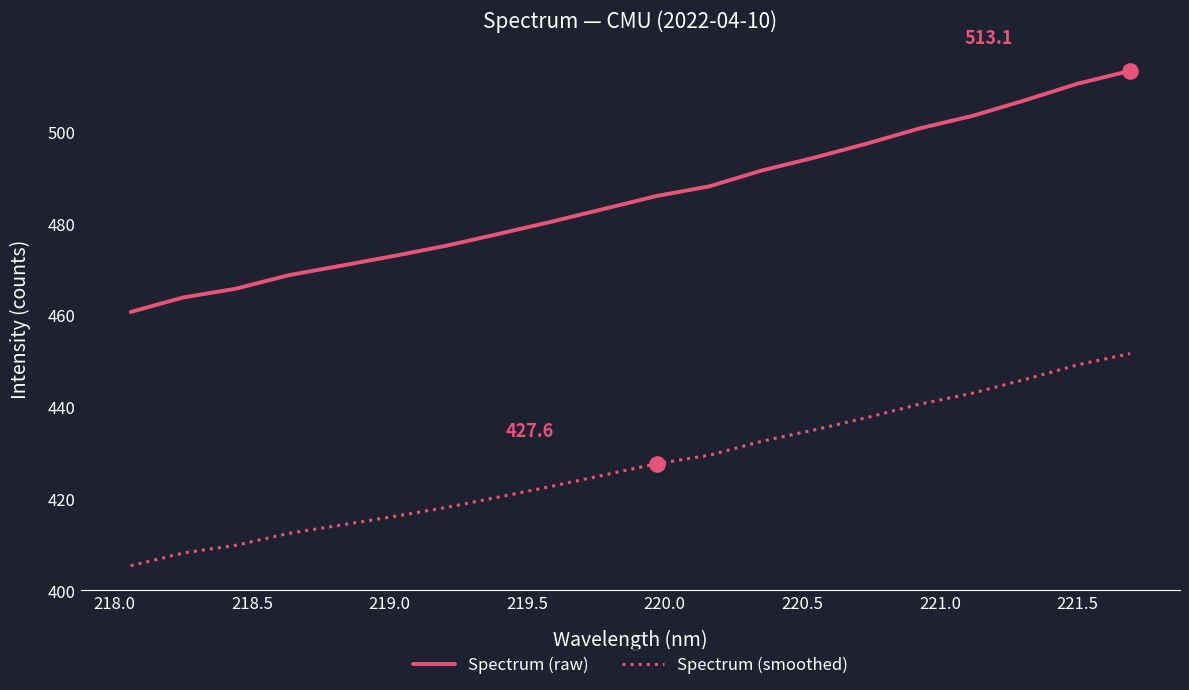

What are all the series names shown in the legend?

Spectrum (raw), Spectrum (smoothed)